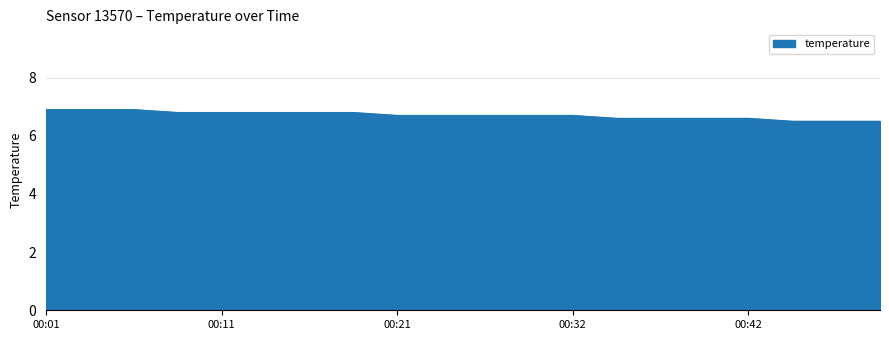

What is the maximum value shown in the chart?

6.9